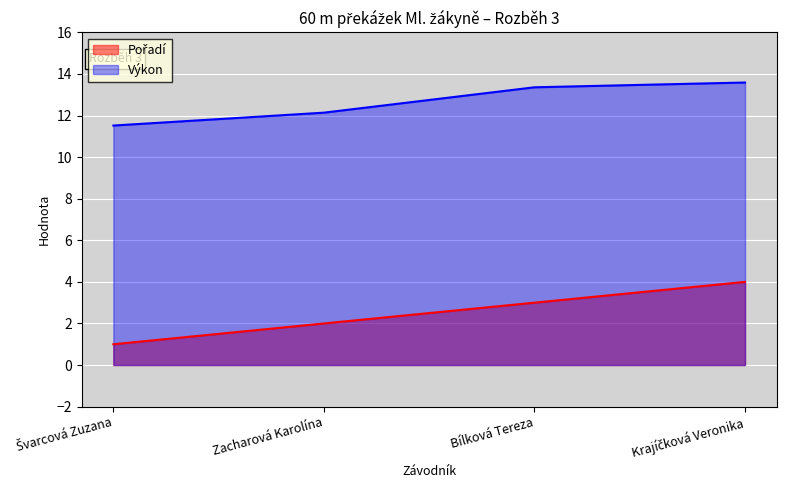

Which series has the largest range (max minus min)?

Pořadí